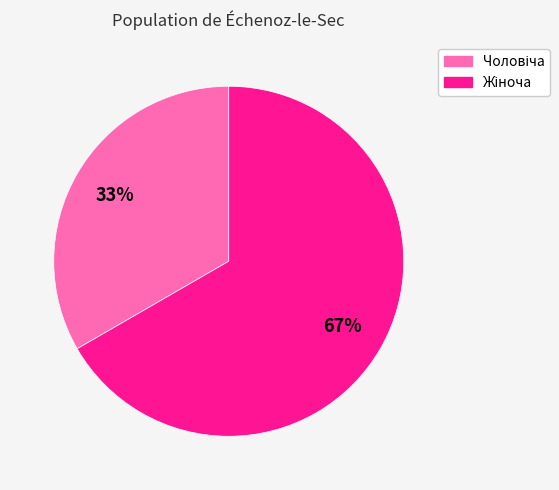

Does any single category account for the majority?

Yes